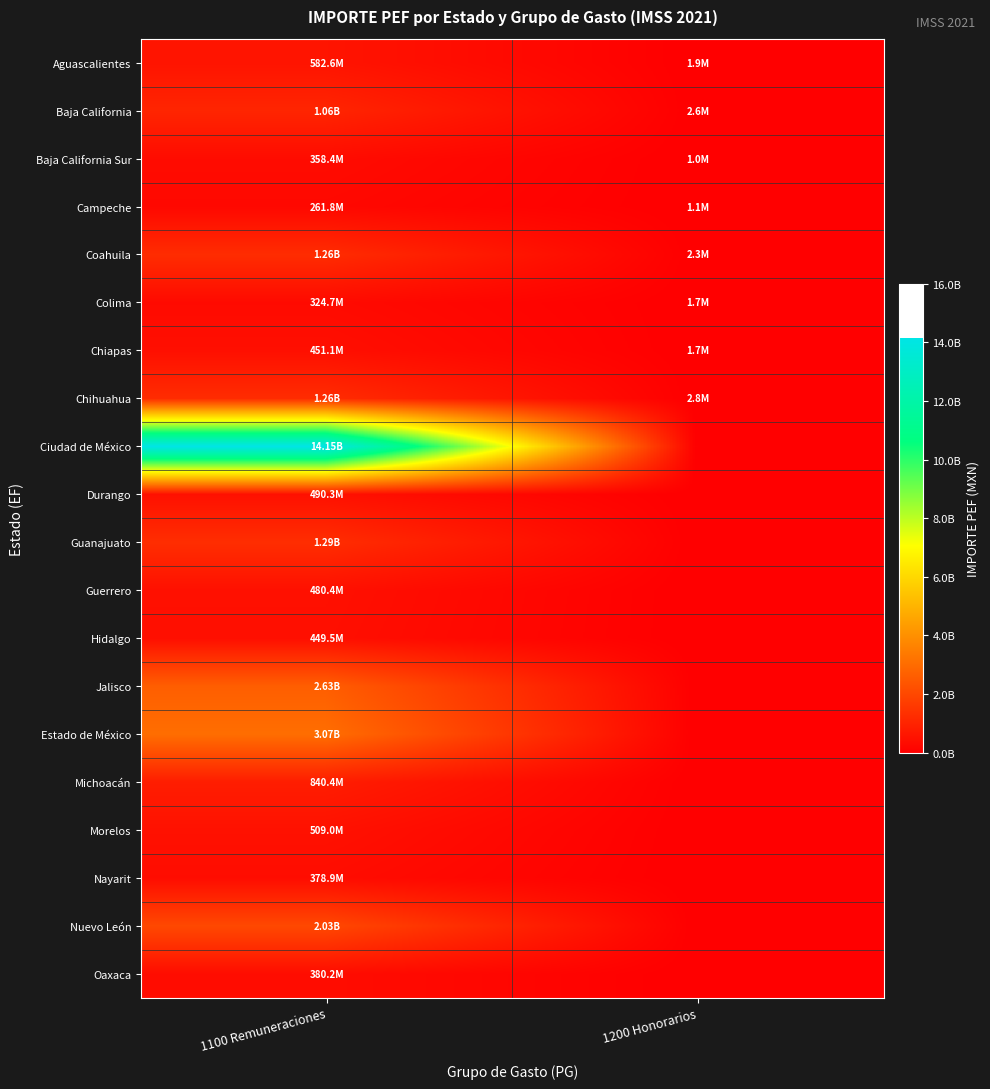

Between 1200 Honorarios and 1100 Remuneraciones, which is larger?

1100 Remuneraciones